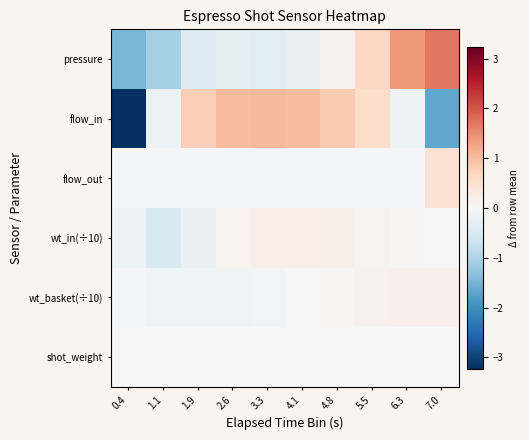

What is the total value across all series at 6.3?

1.4